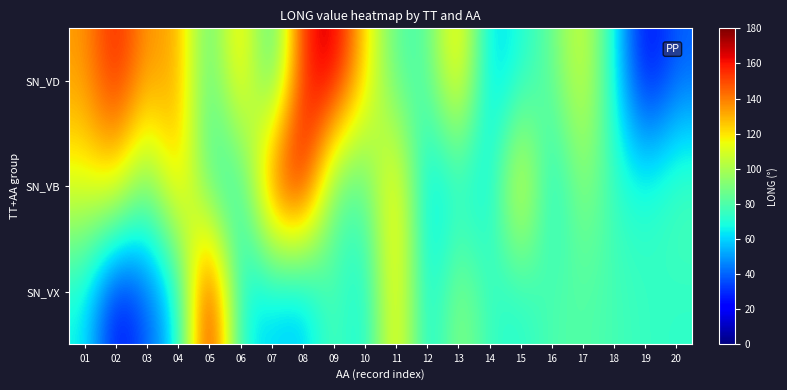

What is the smallest value displayed?

18.5